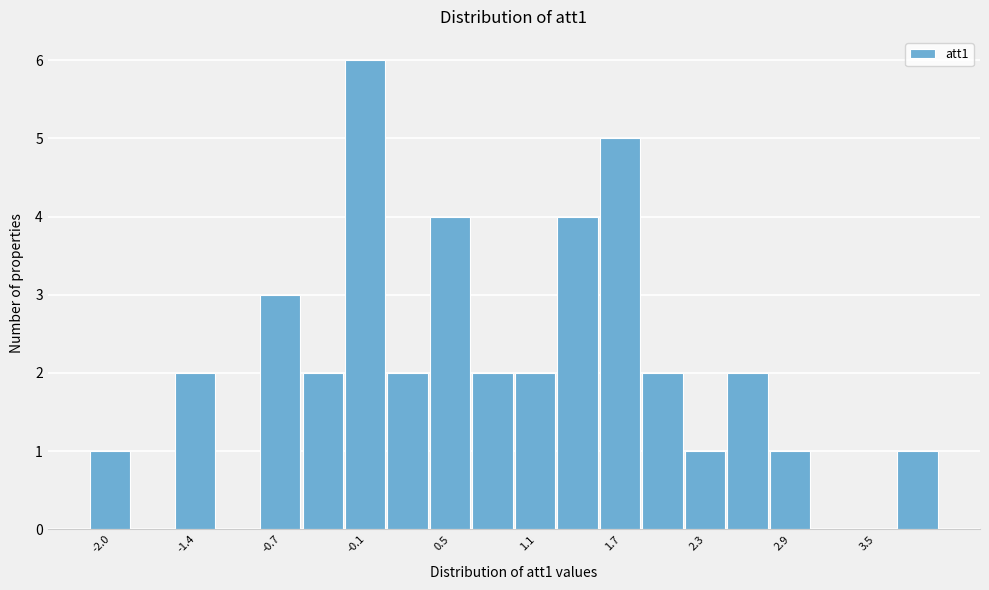

Around what value on the x-axis is the tallest bar? Give the approximate position of its centre, as read against the axis.

-0.1